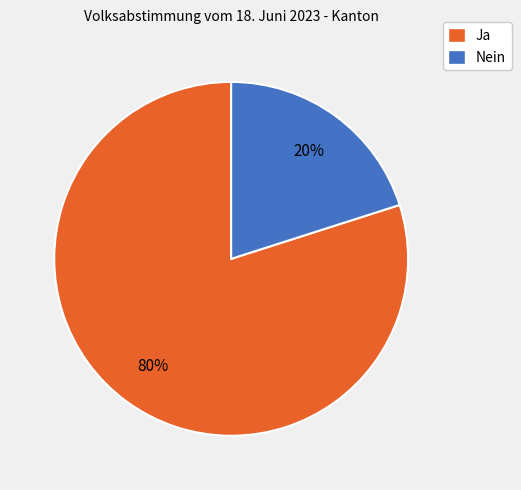

To the nearest percent, what is the difference between the Ja and Nein slice percentages?

60%